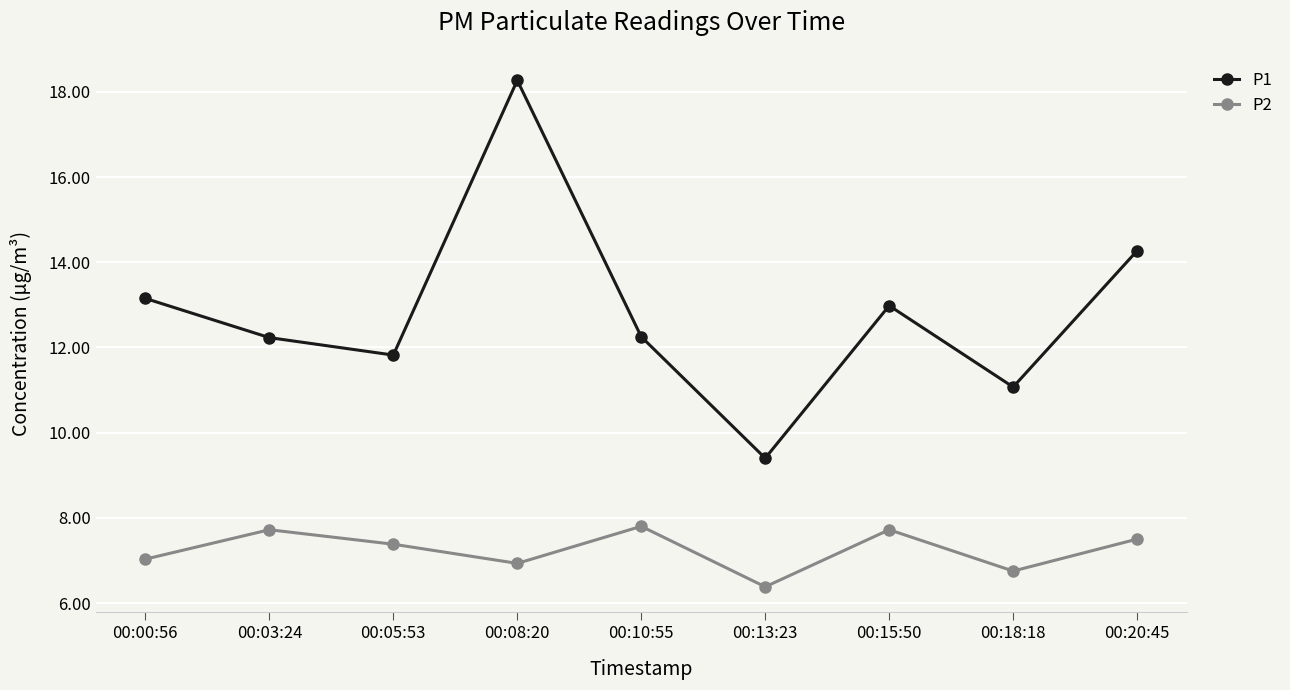

List the series in order of their overall mean, lowest first.

P2, P1